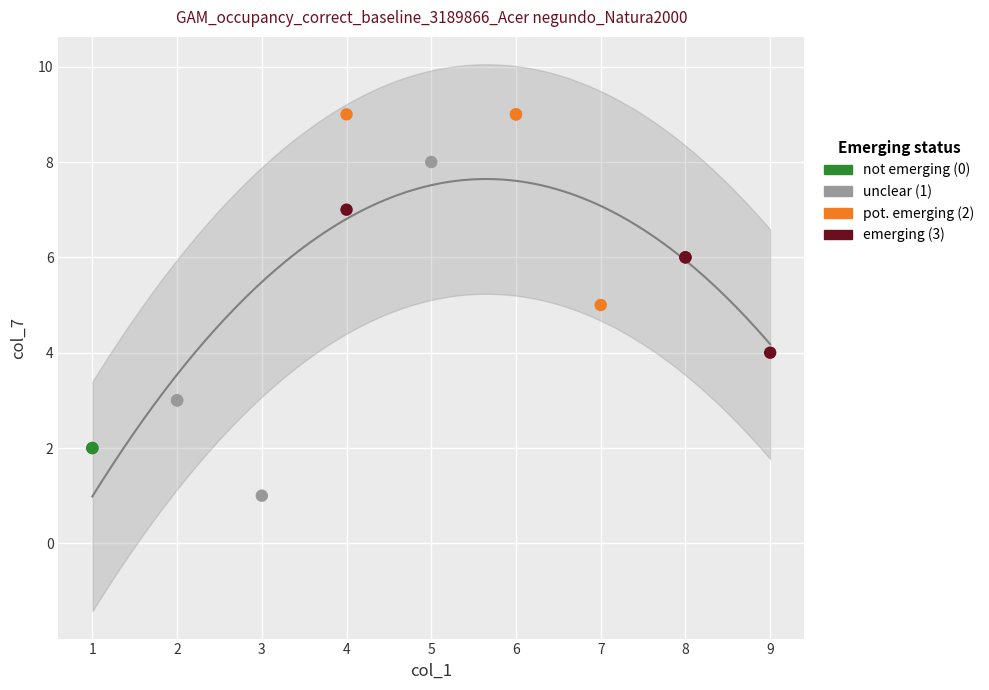

What are all the series names shown in the legend?

not emerging (0), unclear (1), pot. emerging (2), emerging (3)